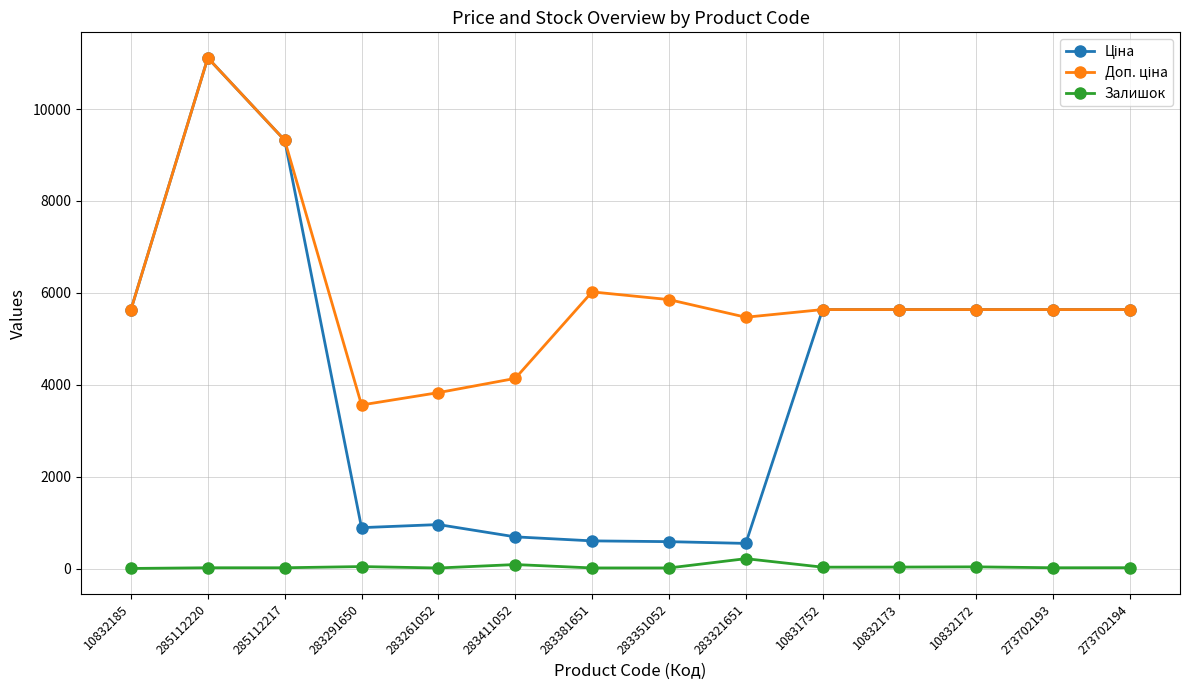

What is the maximum value shown in the chart?

11113.6